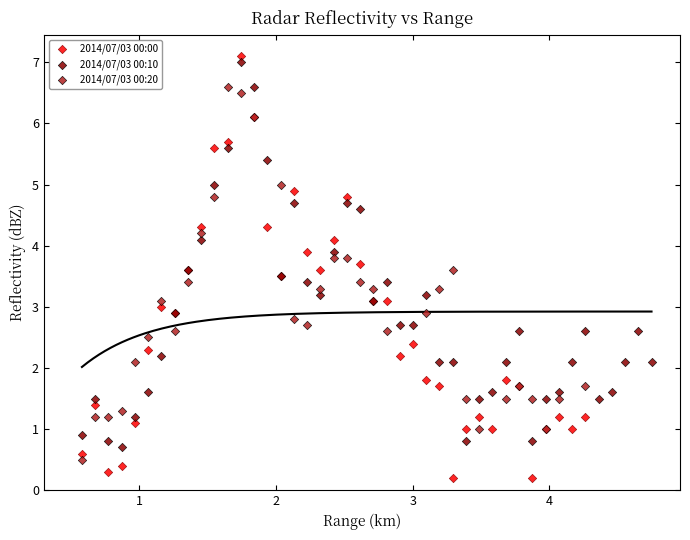

Which series contains the lowest Y value?

2014/07/03 00:00